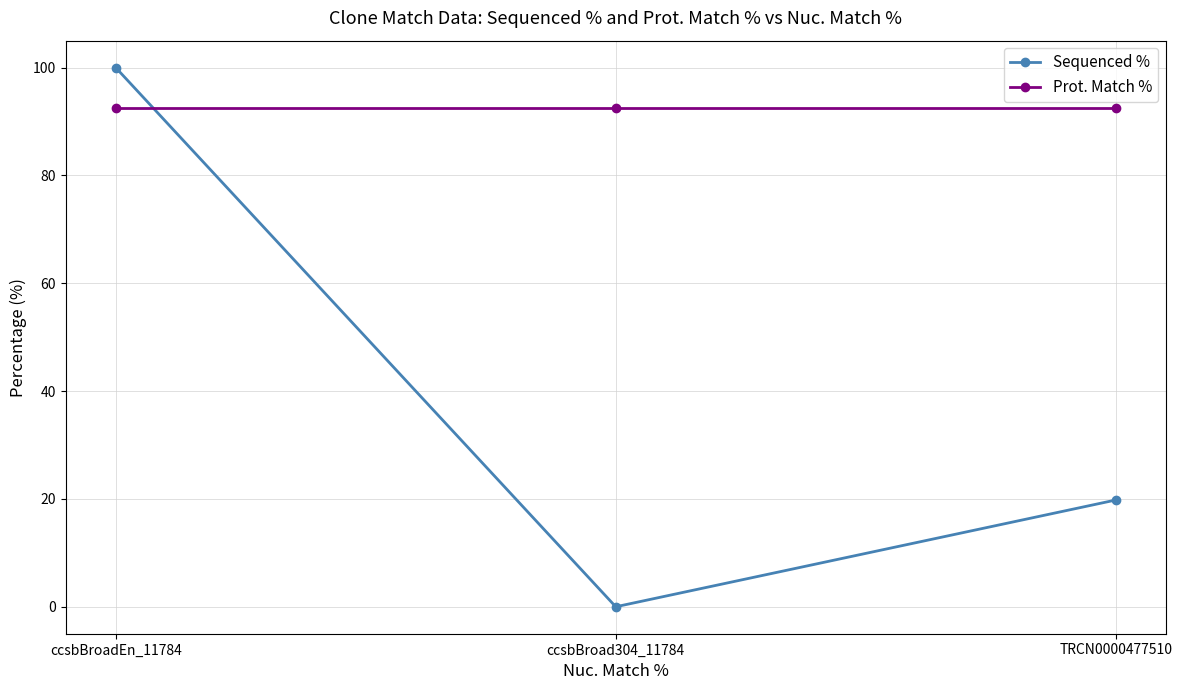

What is the minimum value for Prot. Match %?

92.5